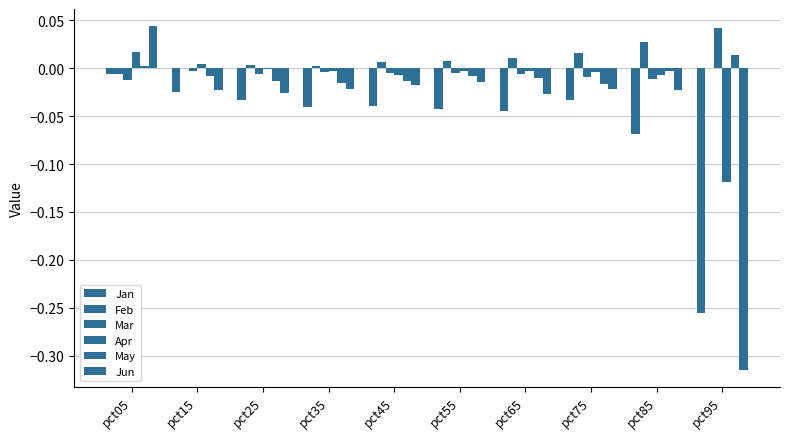

Are the bars grouped side by side (vs. stacked)?

Yes